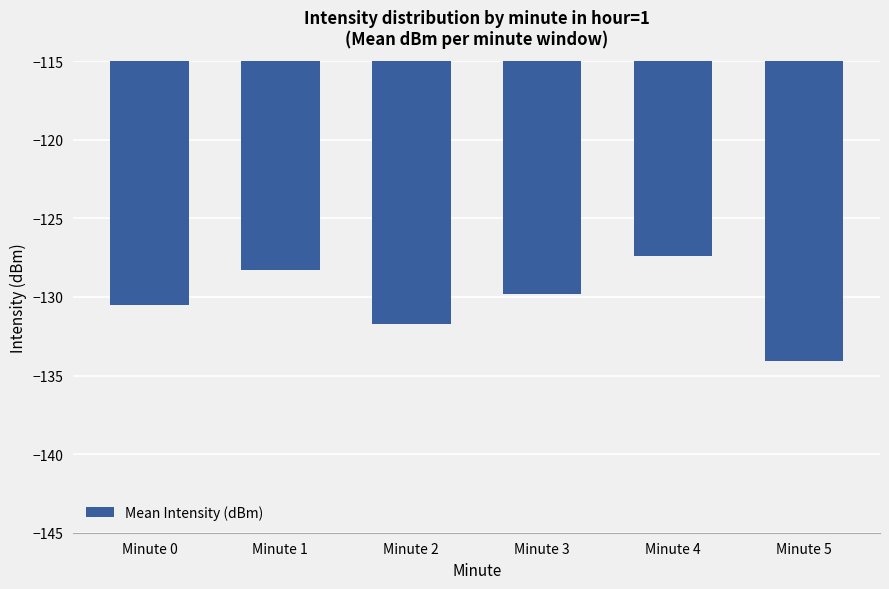

True or false: the data shows -230.6 at Minute 2.

False